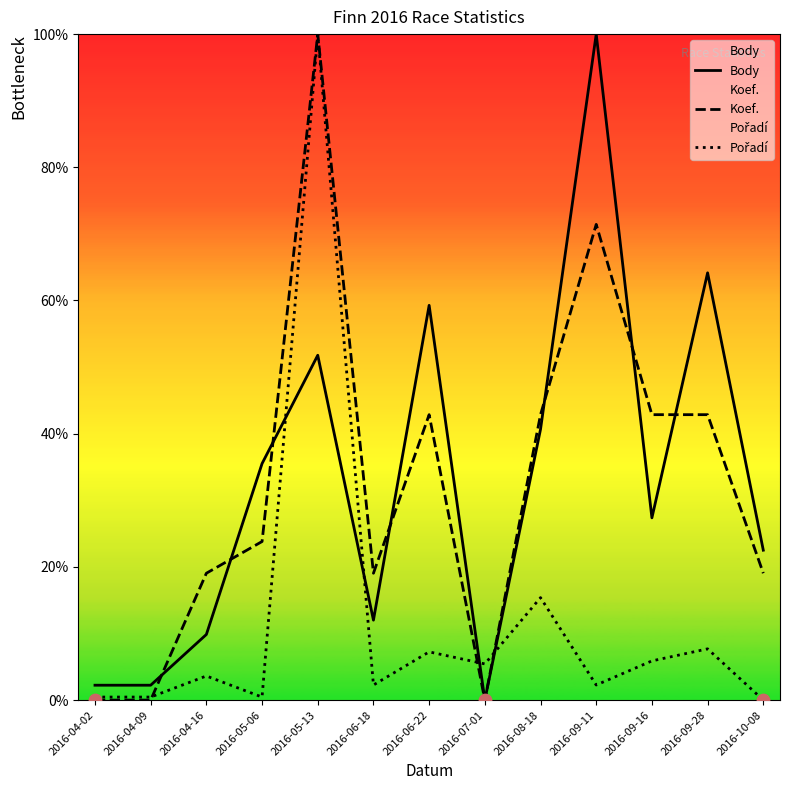

Which series reaches the maximum Y coordinate?

Body